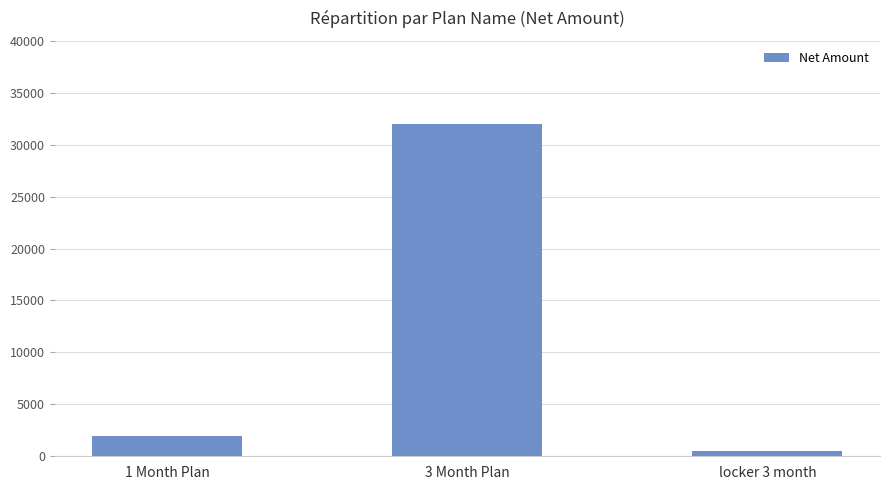

Reading right to left, list all the values displayed in this chart.

500	32000	2000